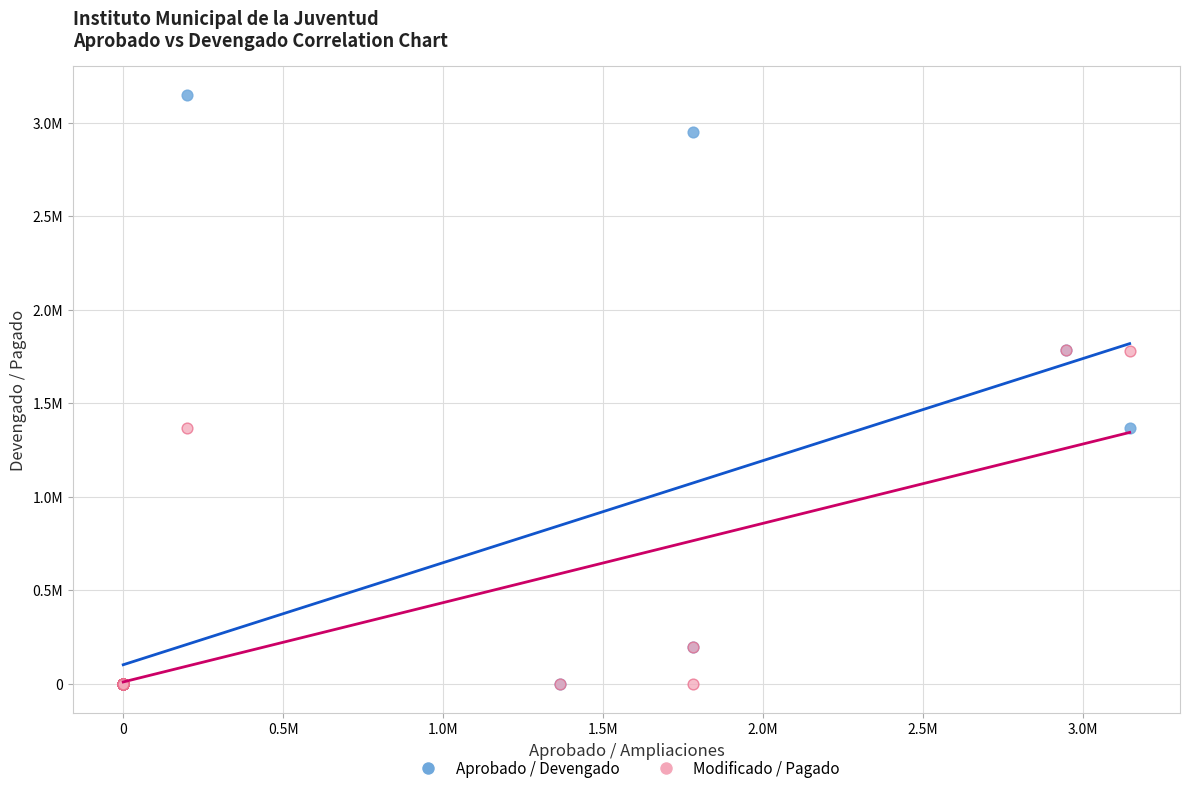

What are all the series names shown in the legend?

Aprobado / Devengado, Modificado / Pagado